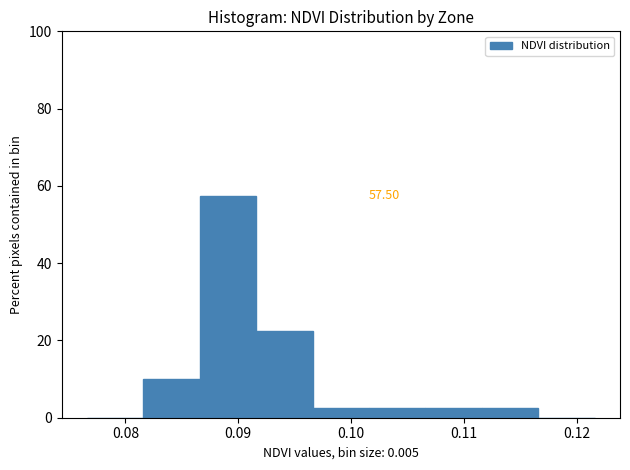

Which range on the x-axis has the tallest bar?

0.087 to 0.092